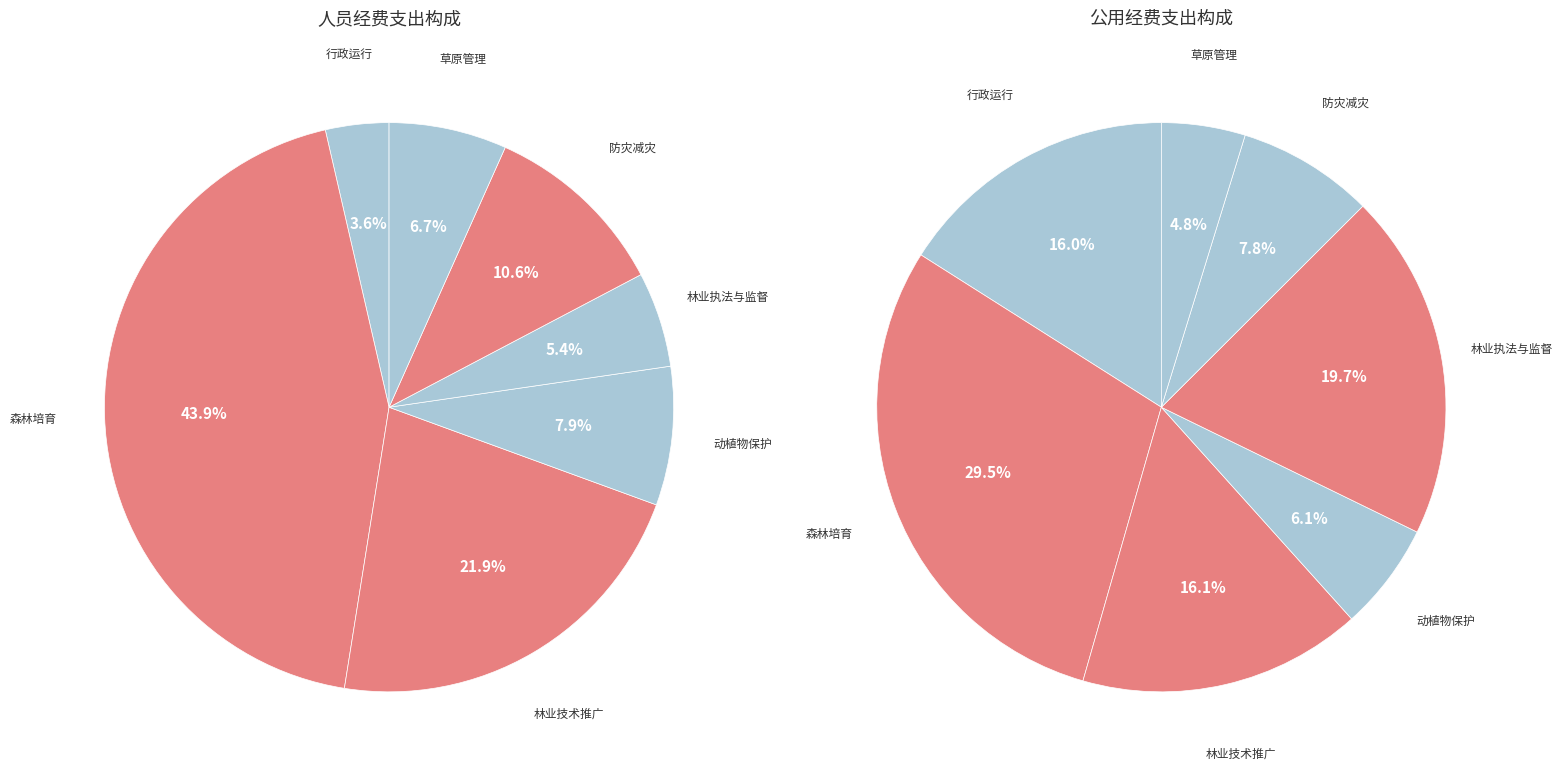

Which series changed the most between 森林培育 and 动植物保护?

人员经费支出